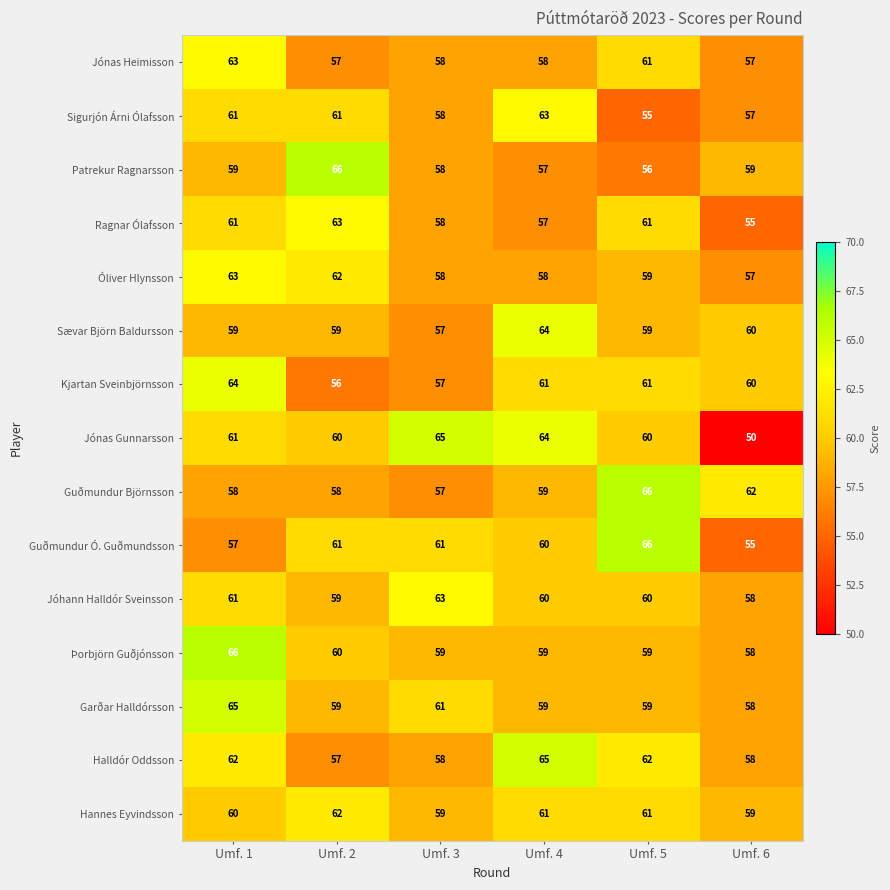

What is the total value across all series at Umf. 2?

900